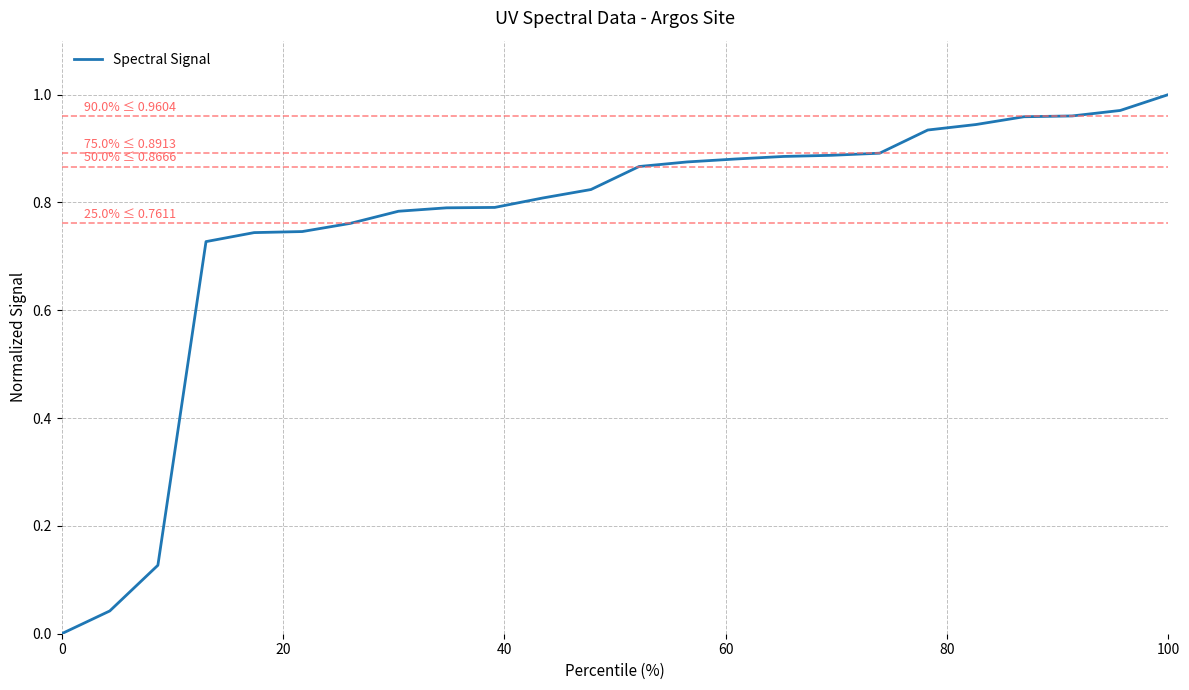

How many lines are shown in the chart?

1